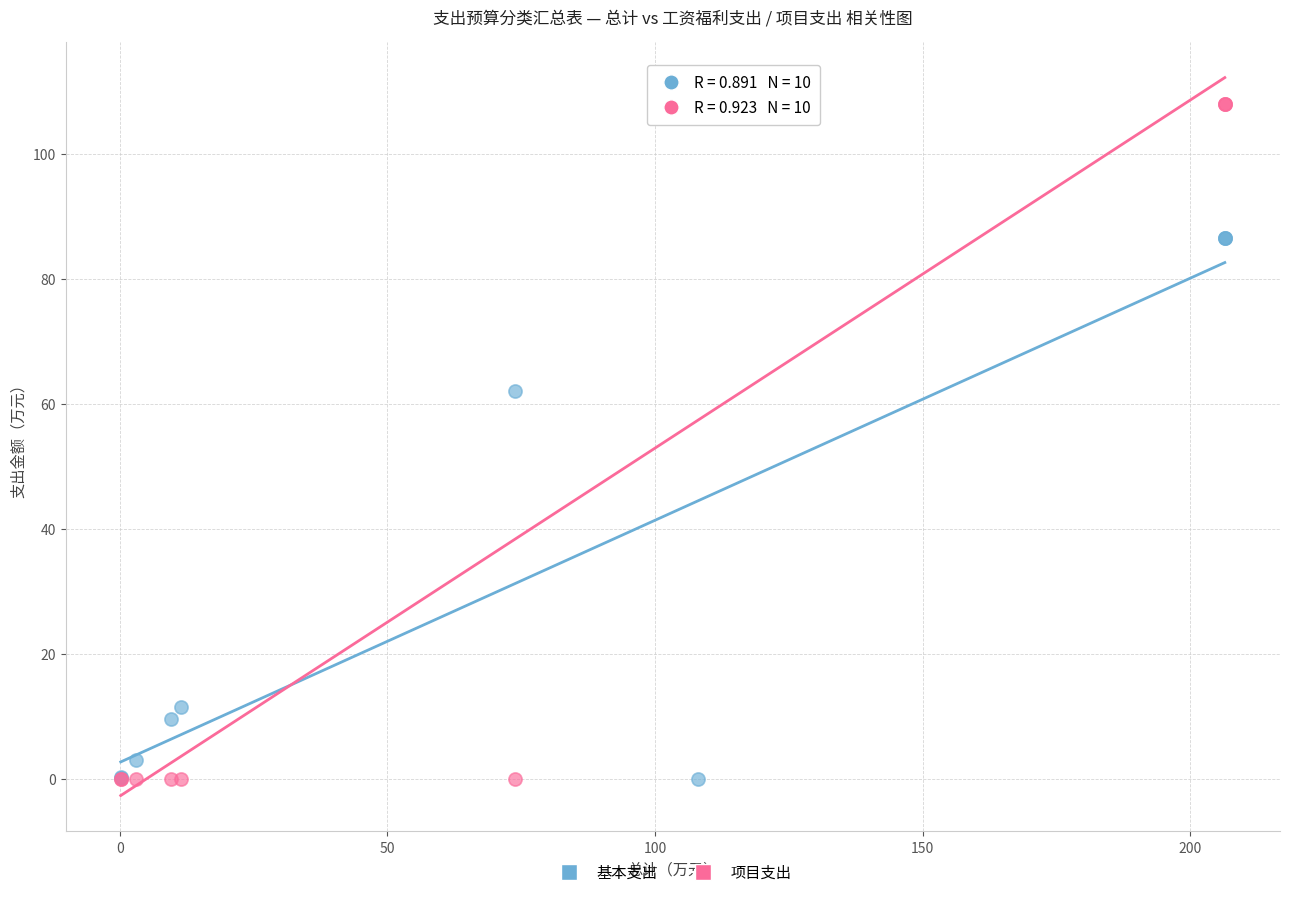

In the 基本支出 series, what Y value is closest to 43?

62.0